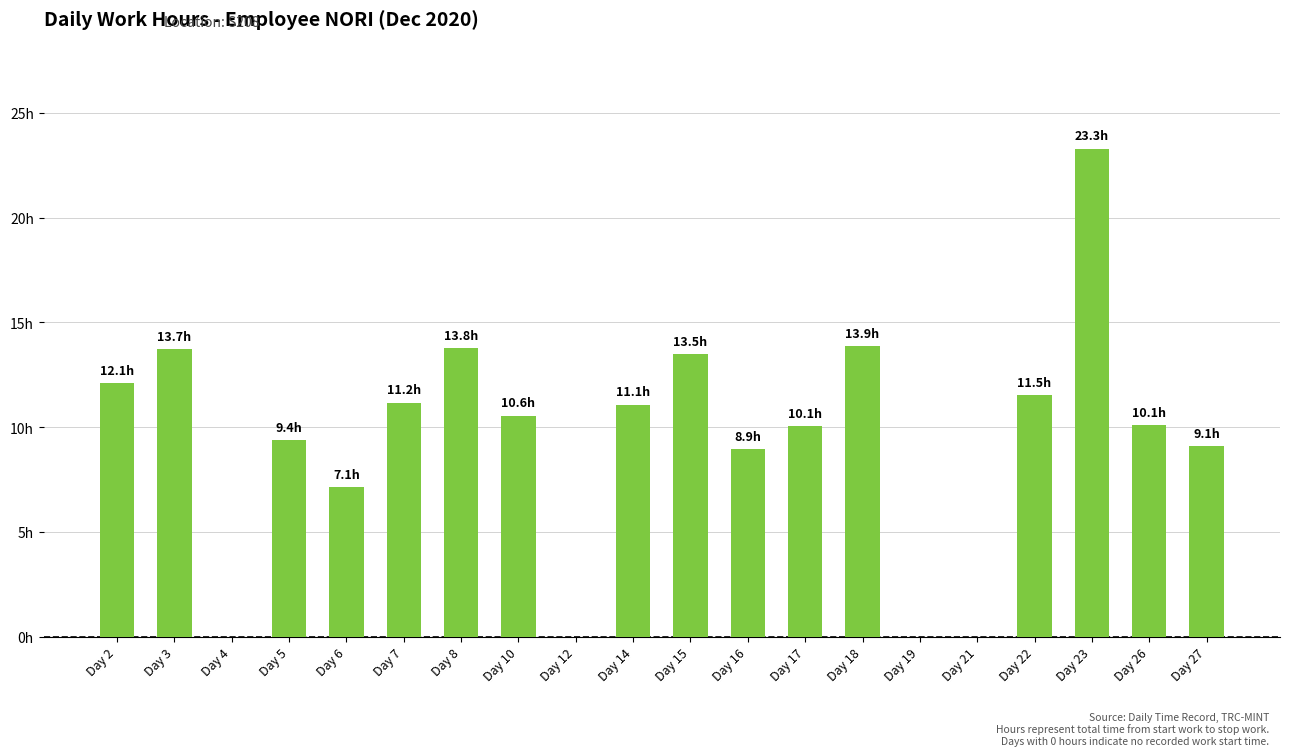

Rank the categories by value from highest to lowest.

Day 23, Day 18, Day 8, Day 3, Day 15, Day 2, Day 22, Day 7, Day 14, Day 10, Day 26, Day 17, Day 5, Day 27, Day 16, Day 6, Day 4, Day 12, Day 19, Day 21